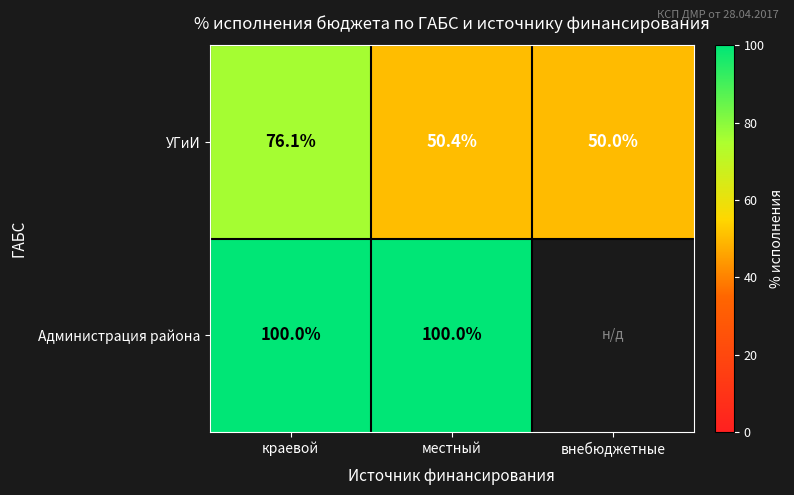

What is the spread (max minus min) of values at краевой?

23.9